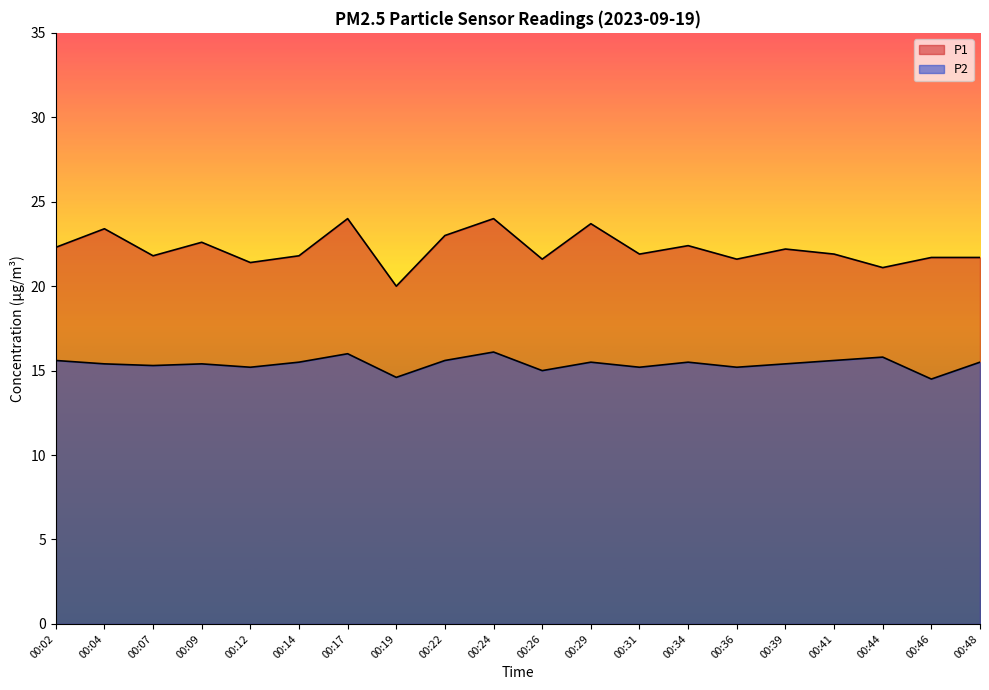

What is the sum of all P2 values?

307.9